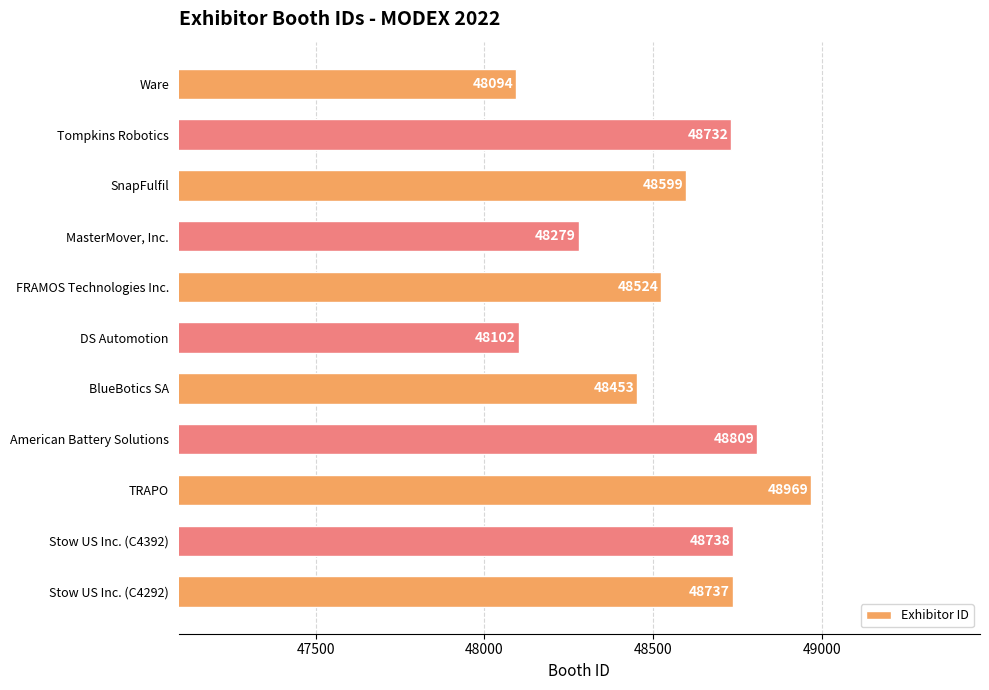

List the labels in order of value, smallest first.

Ware, DS Automotion, MasterMover, Inc., BlueBotics SA, FRAMOS Technologies Inc., SnapFulfil, Tompkins Robotics, Stow US Inc. (C4292), Stow US Inc. (C4392), American Battery Solutions, TRAPO